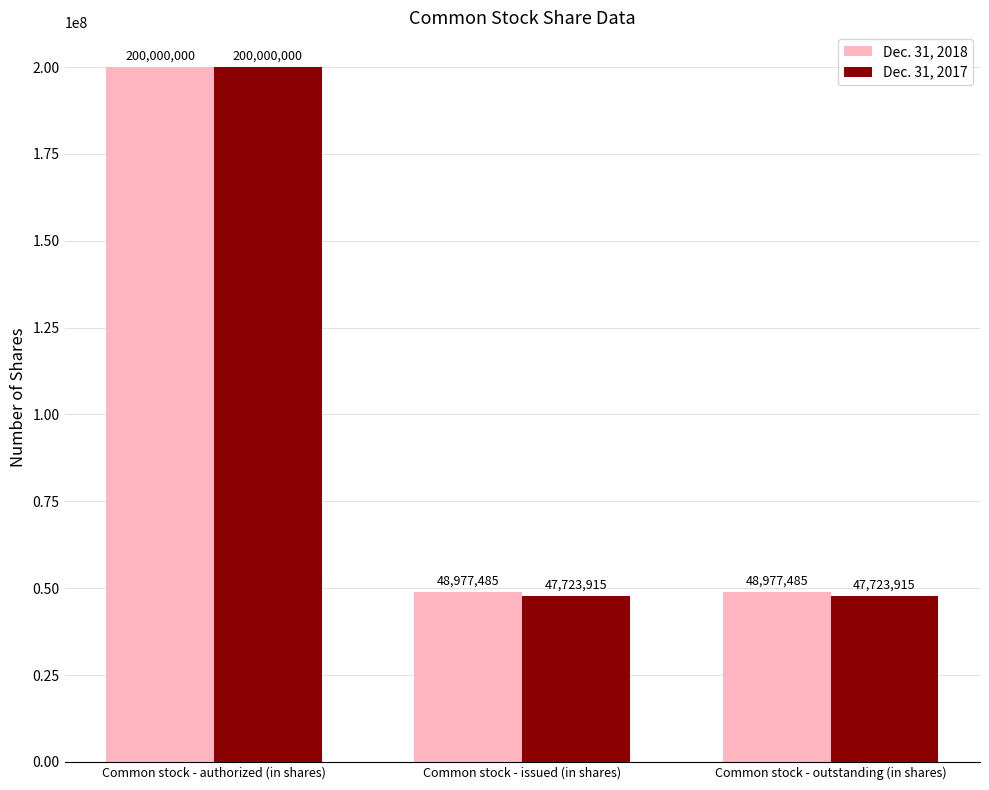

The value of Dec. 31, 2018 at Common stock - authorized (in shares) is 200000000. True or false?

True